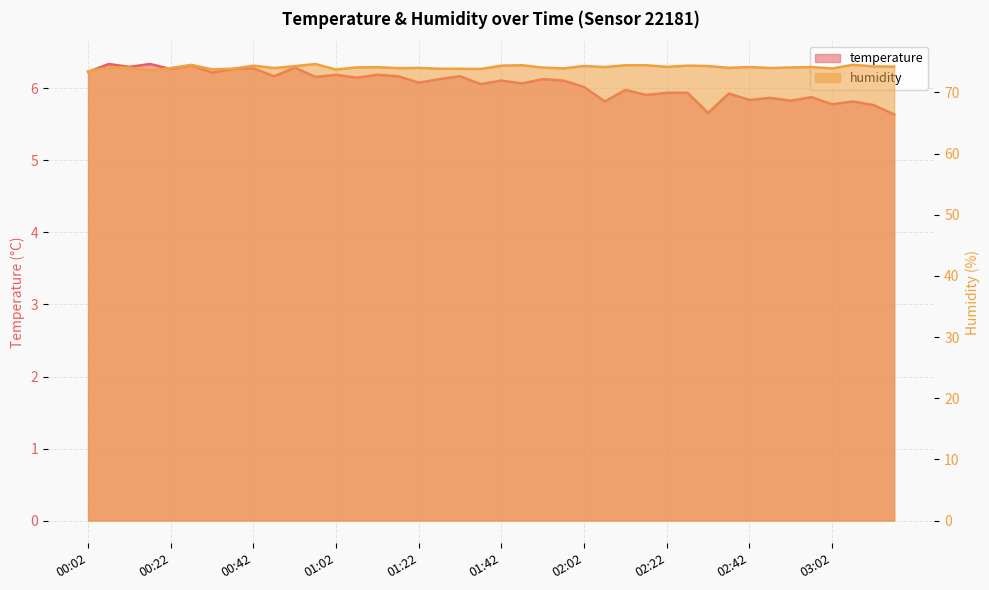

What is the sum of the humidity values at 01:22 and 02:32?

148.3